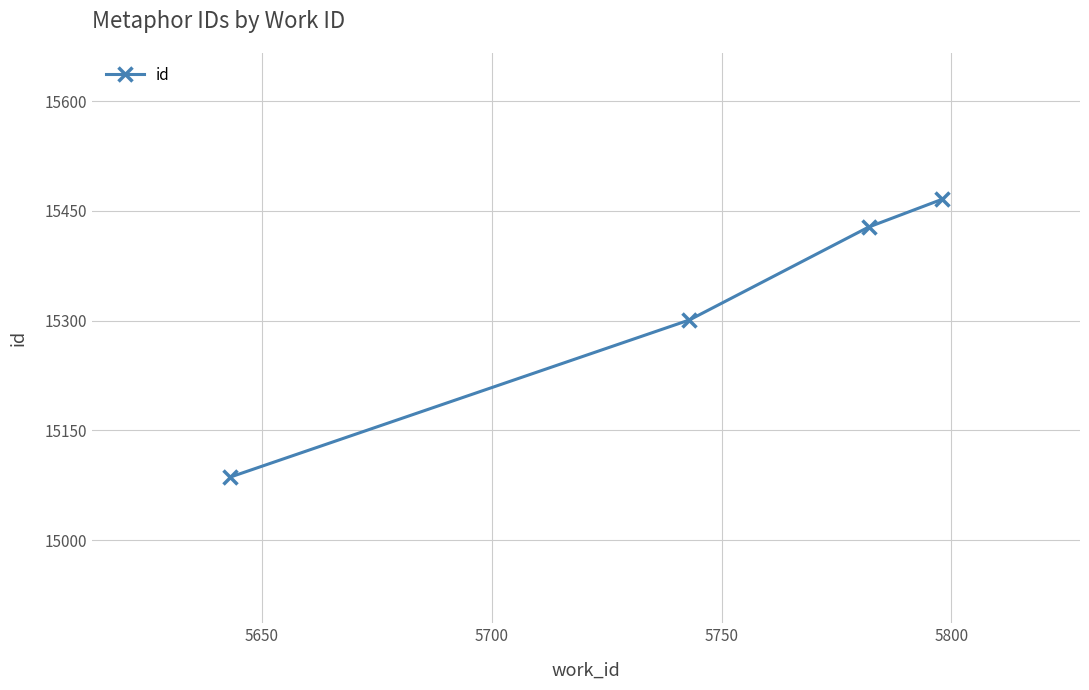

What is the value of the 4th point from the left?

15466